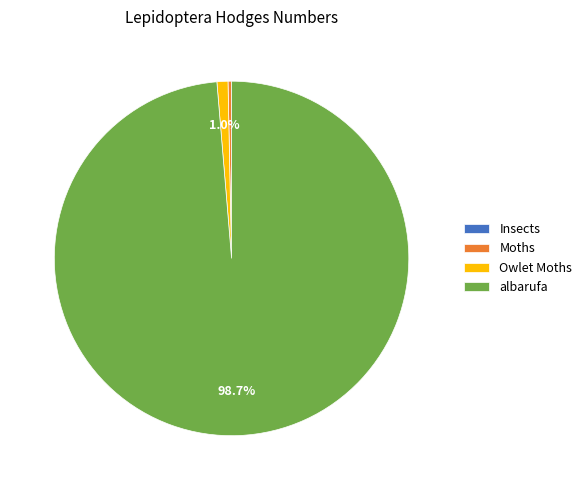

Which has a higher value, albarufa or Moths?

albarufa